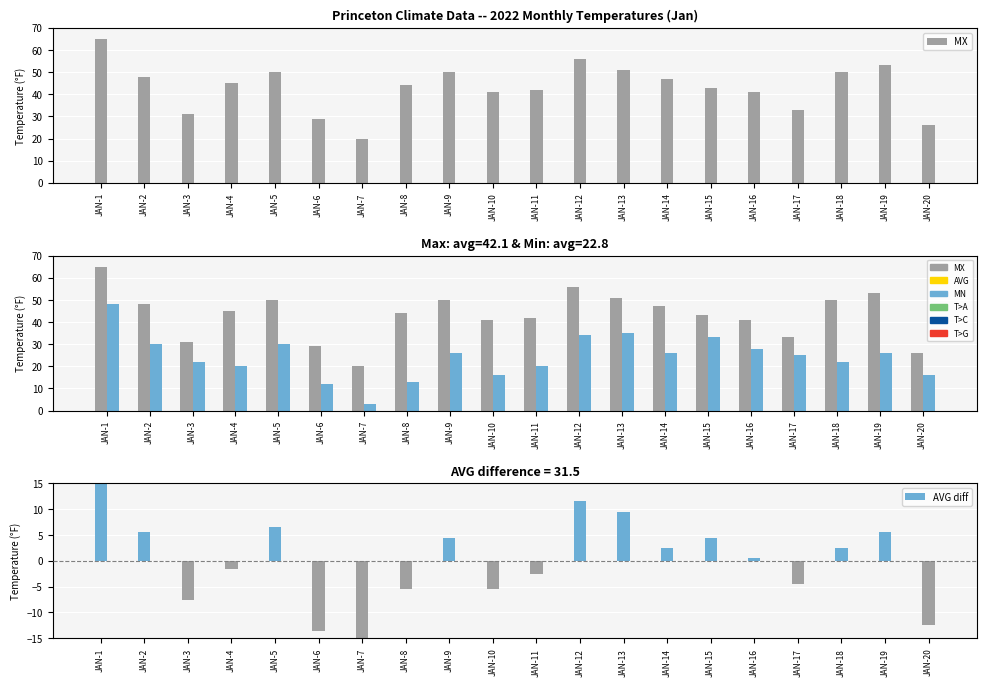

Which has a higher value, JAN-6 or JAN-12?

JAN-12